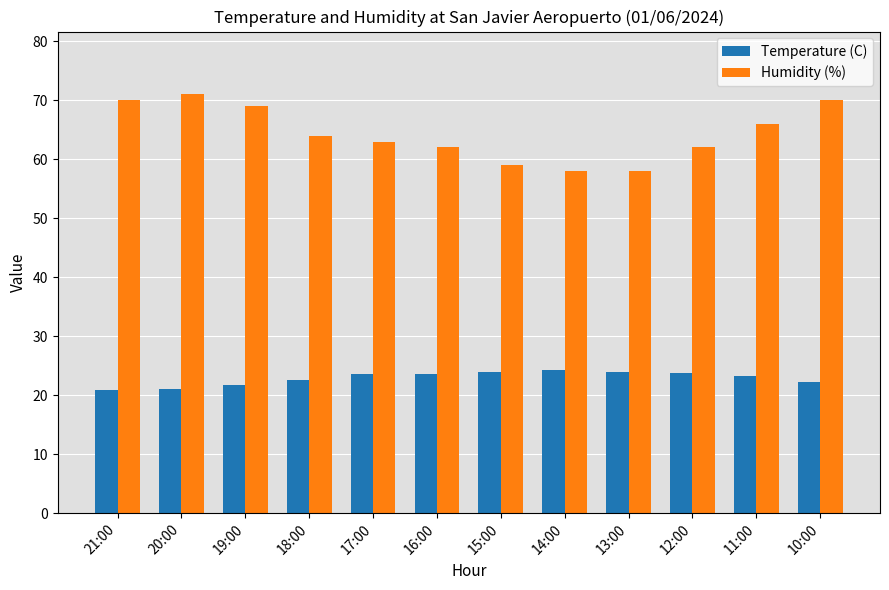

True or false: Temperature (C) has a value of 21.1 at 20:00.

True